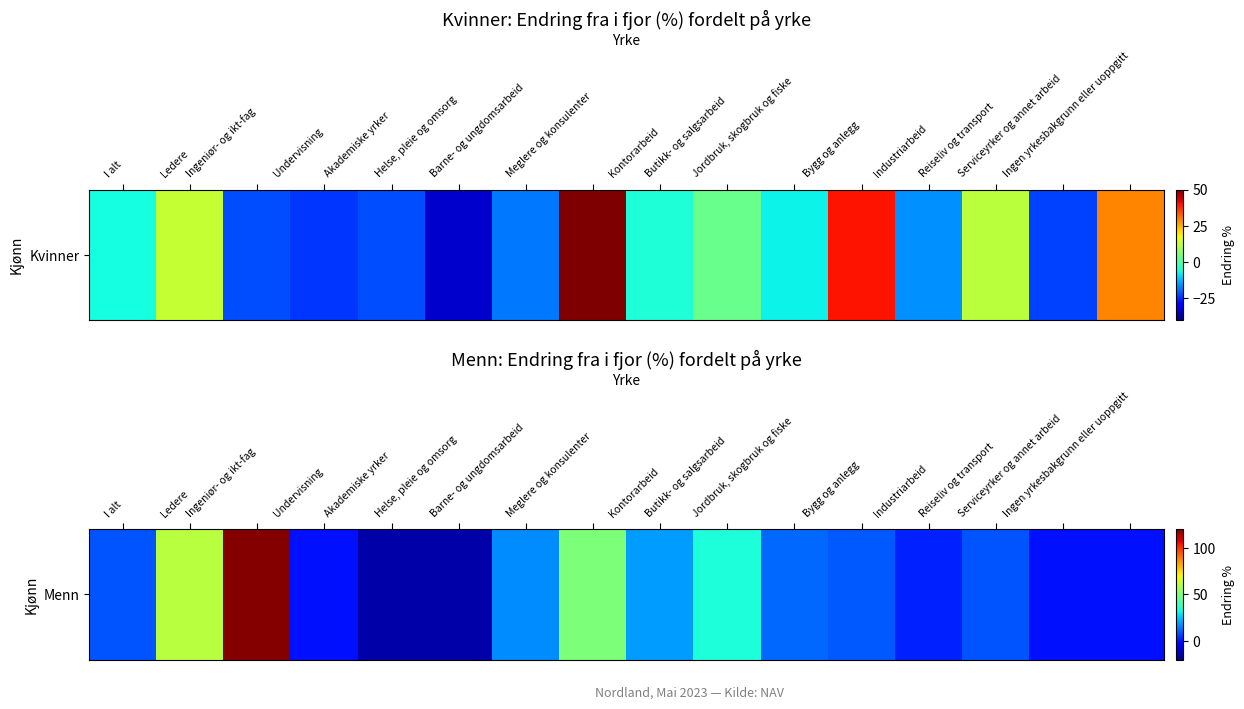

True or false: the data shows 49 at Butikk- og salgsarbeid.

False